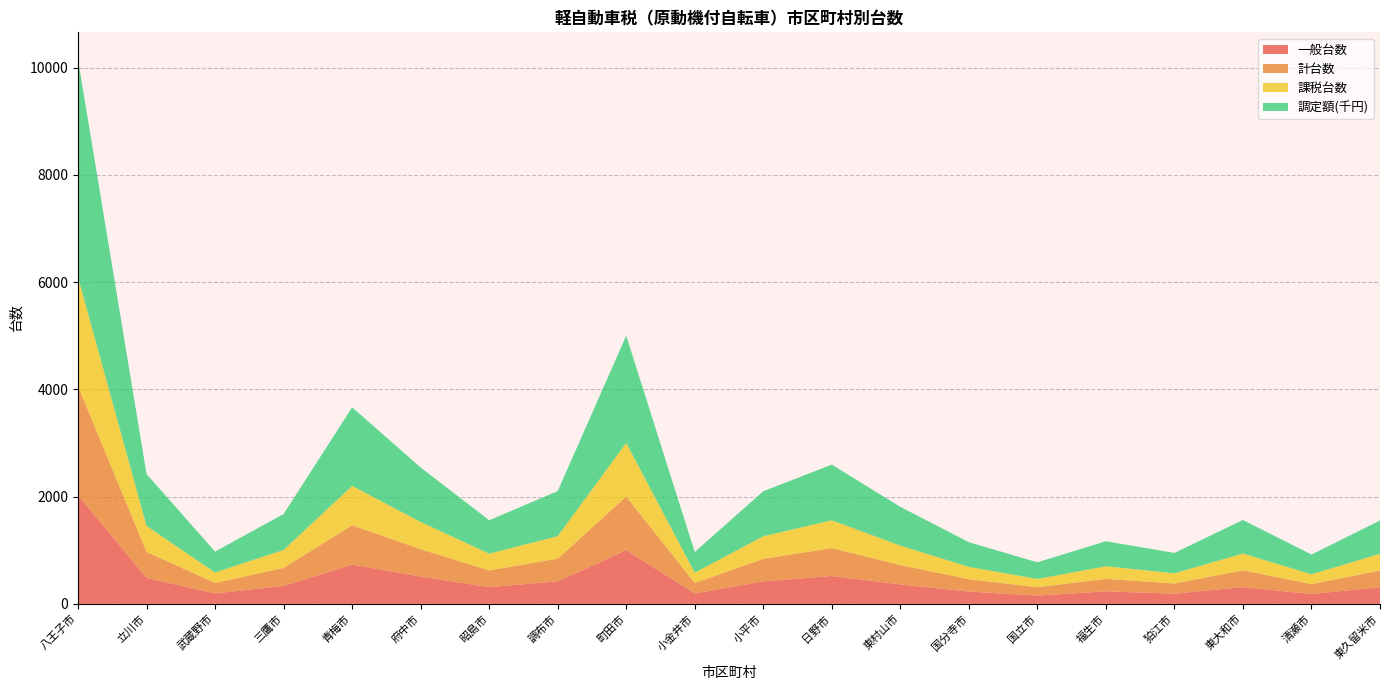

Reading right to left, list all the values displayed in this chart.

一般台数: 東久留米市=311	清瀬市=184	東大和市=313	狛江市=190	福生市=233	国立市=155	国分寺市=230	東村山市=362	日野市=520	小平市=420	小金井市=194	町田市=1001	調布市=421	昭島市=312	府中市=509	青梅市=733	三鷹市=335	武蔵野市=195	立川市=485	八王子市=2030
計台数: 東久留米市=311	清瀬市=184	東大和市=313	狛江市=190	福生市=234	国立市=155	国分寺市=230	東村山市=362	日野市=520	小平市=420	小金井市=195	町田市=1001	調布市=422	昭島市=312	府中市=511	青梅市=734	三鷹市=336	武蔵野市=195	立川市=485	八王子市=2032
課税台数: 東久留米市=311	清瀬市=184	東大和市=313	狛江市=190	福生市=234	国立市=155	国分寺市=230	東村山市=362	日野市=519	小平市=420	小金井市=193	町田市=1000	調布市=420	昭島市=312	府中市=508	青梅市=733	三鷹市=335	武蔵野市=195	立川市=484	八王子市=2030
調定額(千円): 東久留米市=622	清瀬市=368	東大和市=626	狛江市=380	福生市=467	国立市=310	国分寺市=460	東村山市=724	日野市=1038	小平市=840	小金井市=386	町田市=2000	調布市=840	昭島市=624	府中市=1016	青梅市=1466	三鷹市=670	武蔵野市=390	立川市=968	八王子市=4060